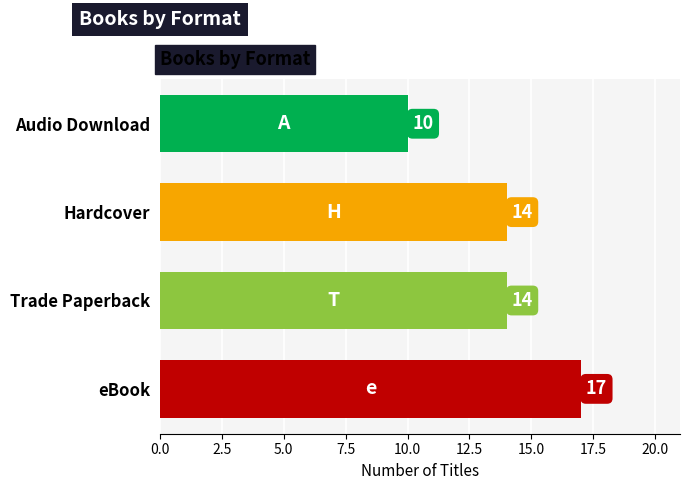

How many values are below 14?

1